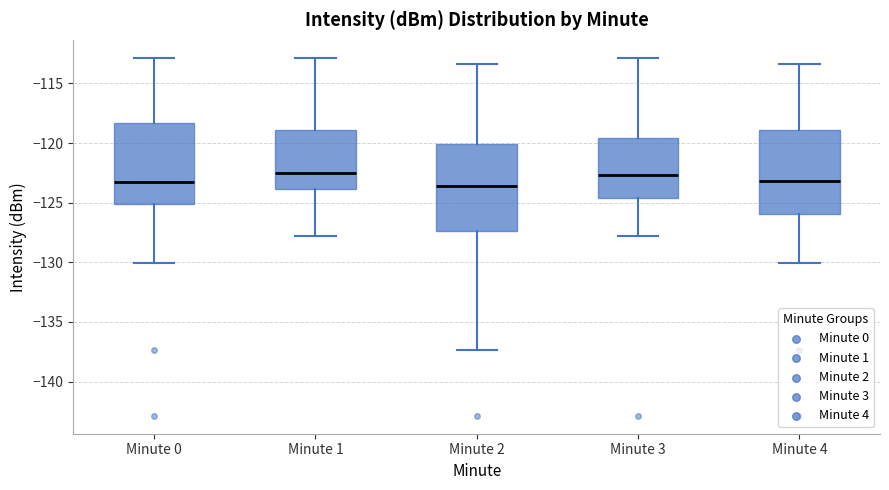

Reading left to right, transcribe this box plot: for each box, give where its median line is, the range the box spans, and where its two whiskers end, as read against the y-axis. The values are not printed on the chart, so give them approximately, as read against the axis.

Minute 0: median -123.5, box -125.0 to -118.5, whiskers -130.0 to -113.0
Minute 1: median -122.5, box -124.0 to -119.0, whiskers -128.0 to -113.0
Minute 2: median -123.5, box -127.5 to -120.0, whiskers -137.5 to -113.5
Minute 3: median -122.5, box -124.5 to -119.5, whiskers -128.0 to -113.0
Minute 4: median -123.0, box -126.0 to -119.0, whiskers -130.0 to -113.5